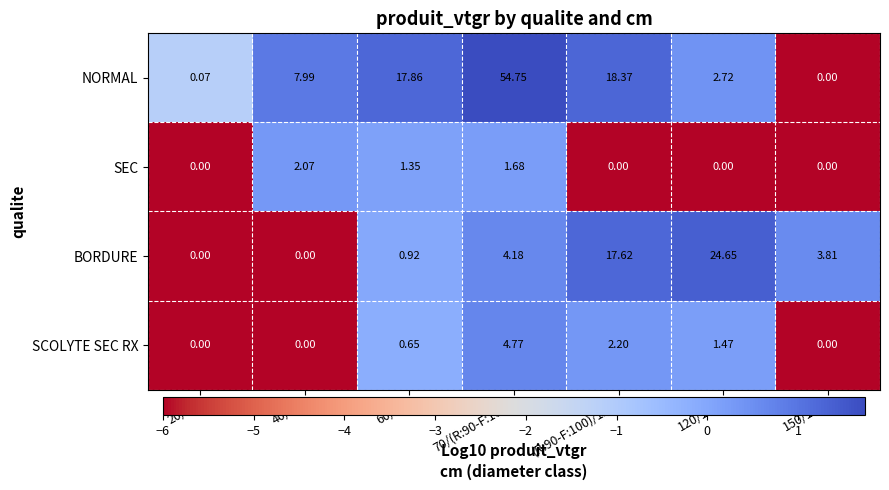

Which series changed the most between 60/70 and (R:90-F:100)/120?

BORDURE